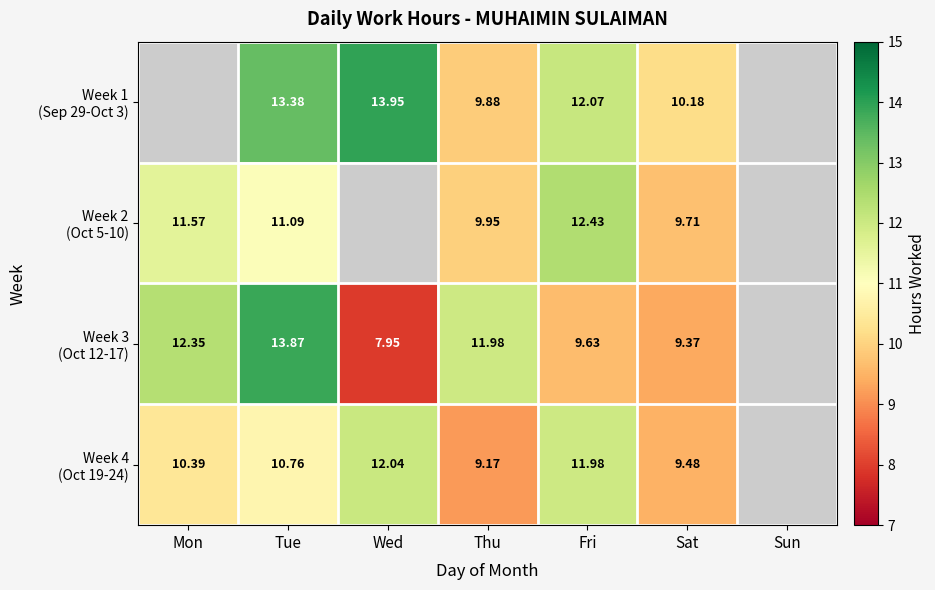

True or false: Week 3 (Oct 12-17) has a value of 12.0 at Thu.

True